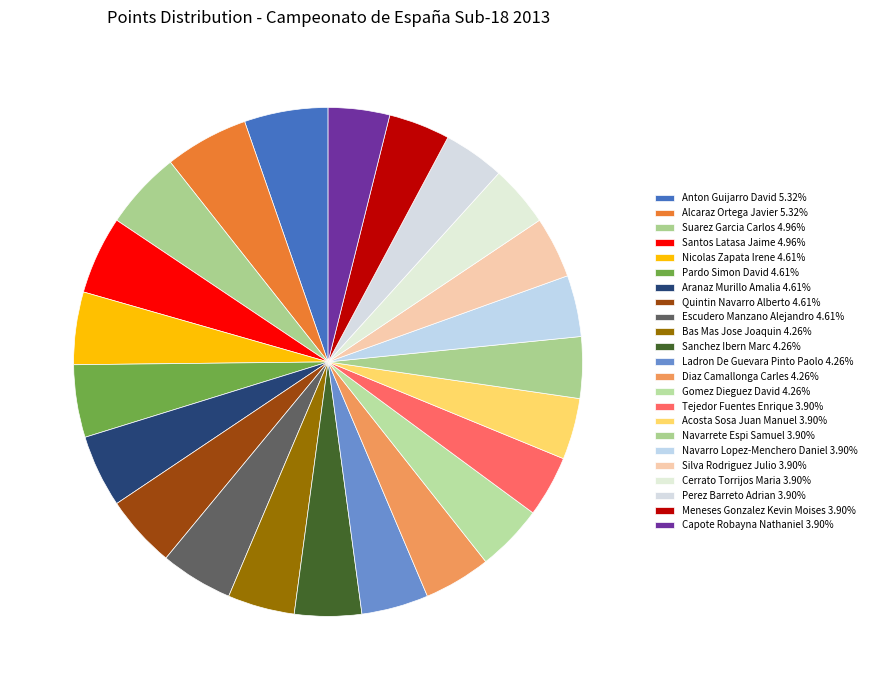

How many slices are in this pie chart?

23